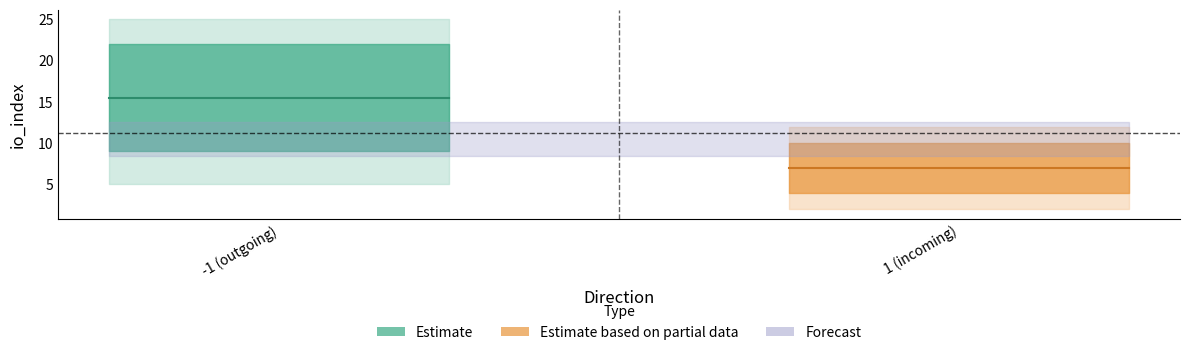

True or false: value has more than 1 points higher than both neighbors.

False